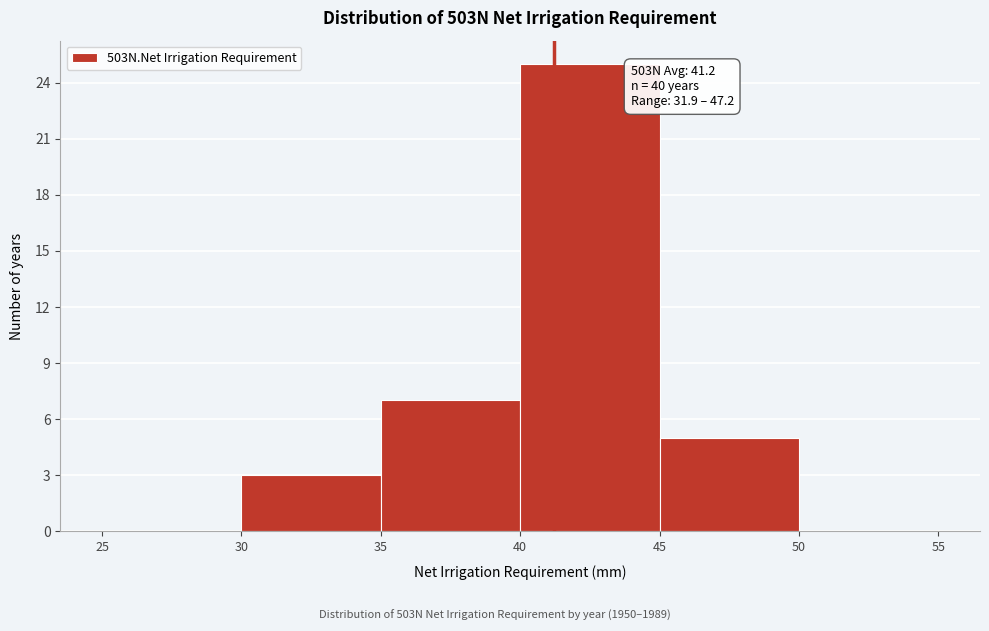

Which range on the x-axis has the tallest bar?

40 to 45